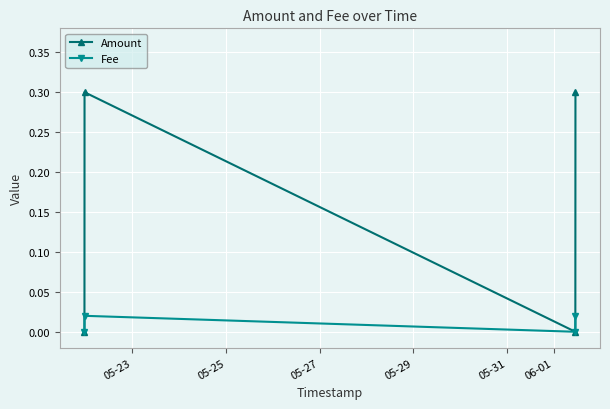

Which series has the largest range (max minus min)?

Amount